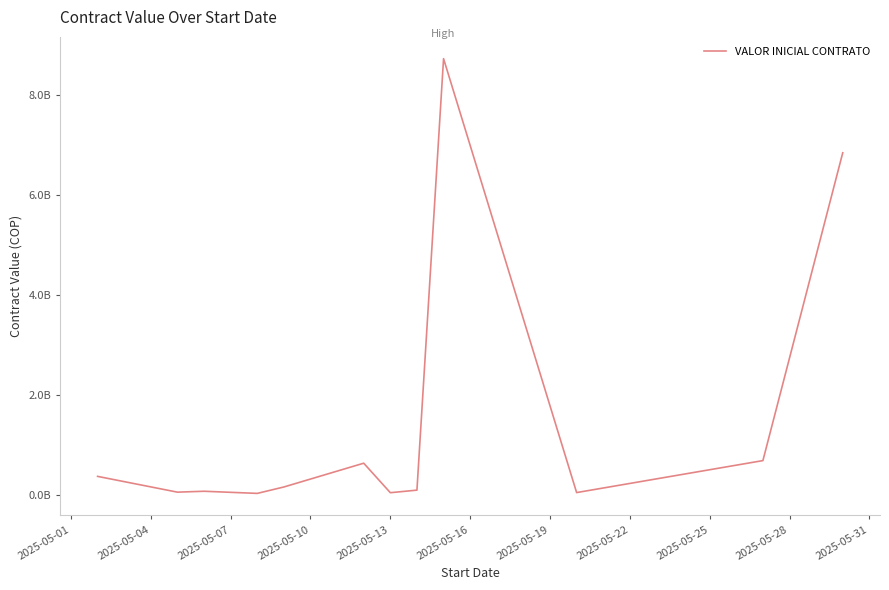

What is the value of the 3rd point from the left?

81808997